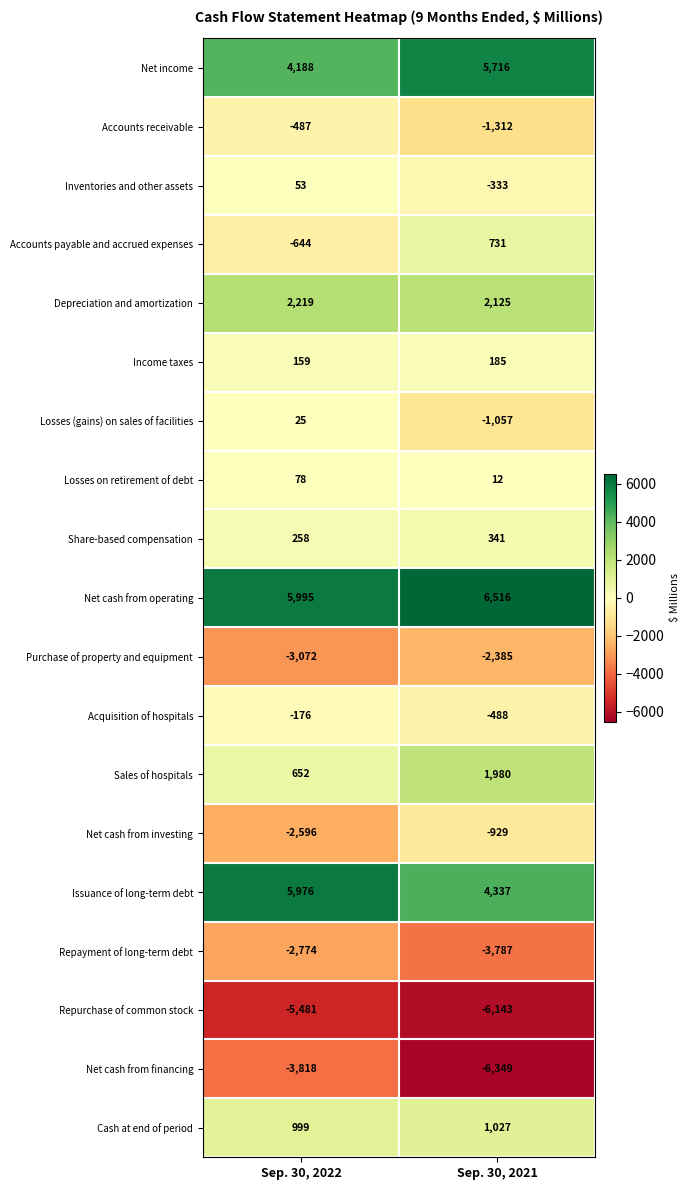

Where is Net cash from financing nearest to the value -5083?

Sep. 30, 2022